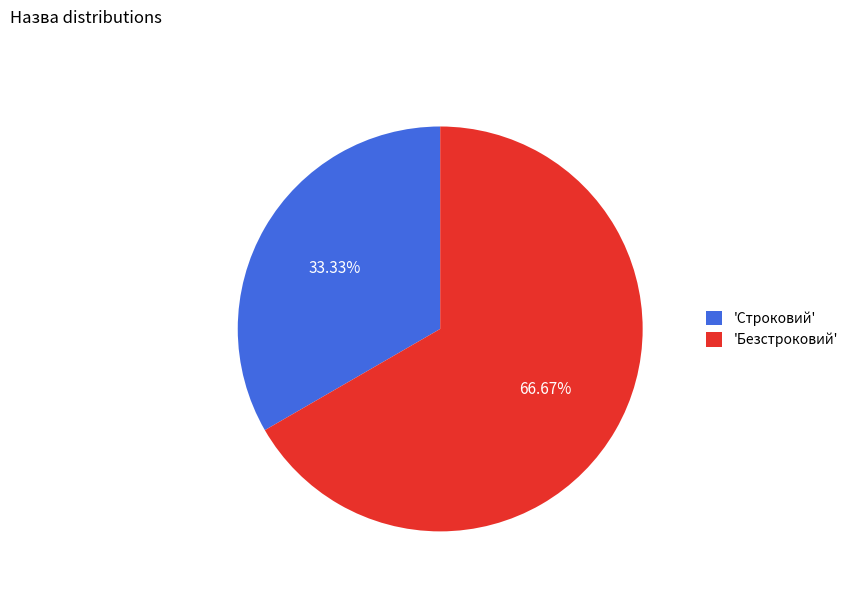

How many segments does this pie chart have?

2